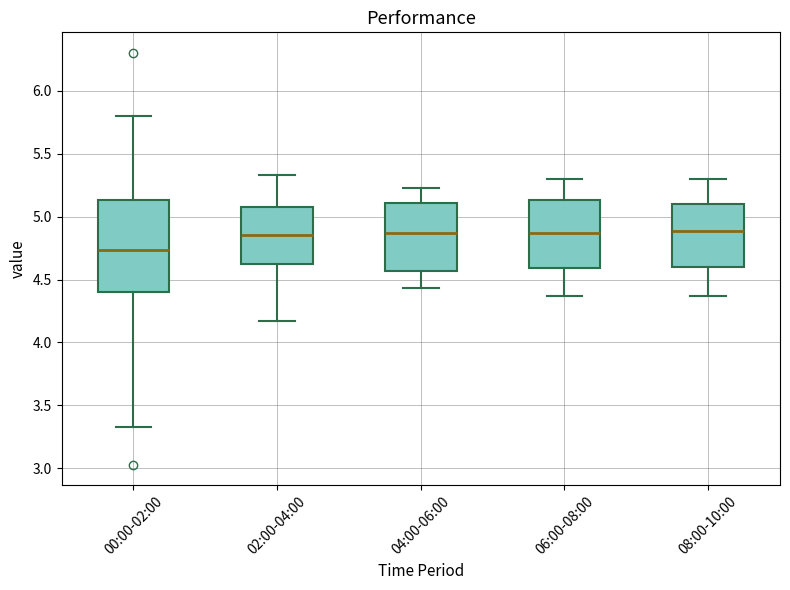

Which box's median line is the lowest?

00:00-02:00